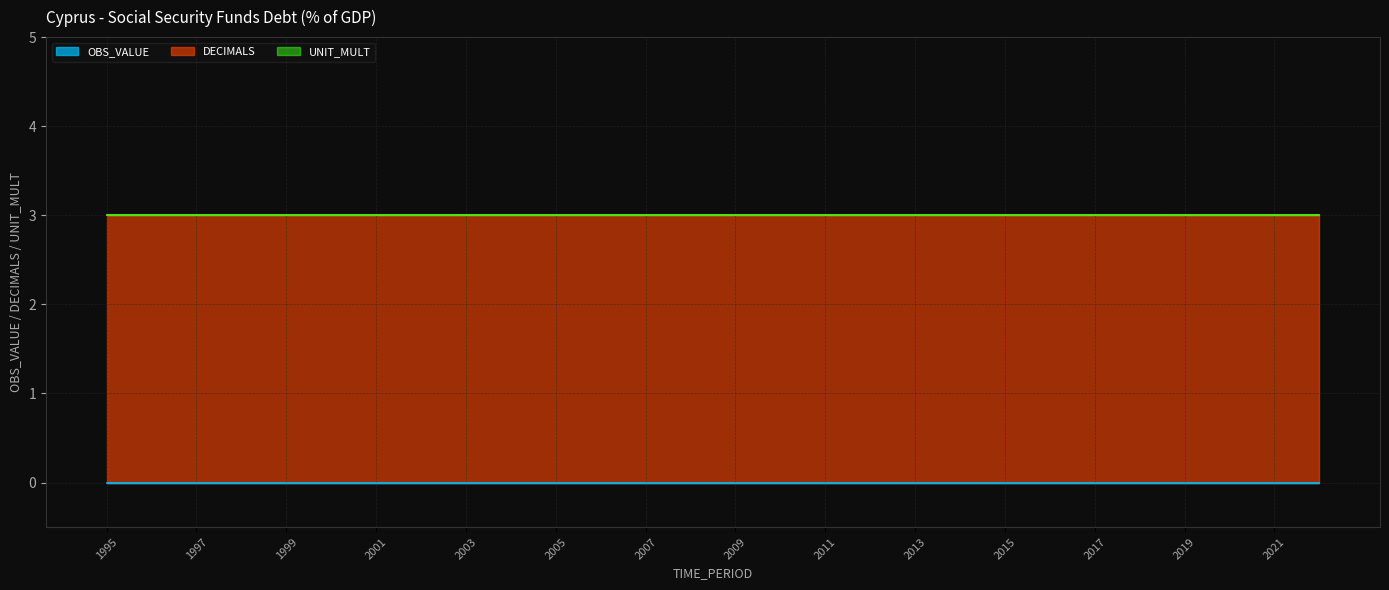

Which series changed the most between 2005 and 2010?

OBS_VALUE